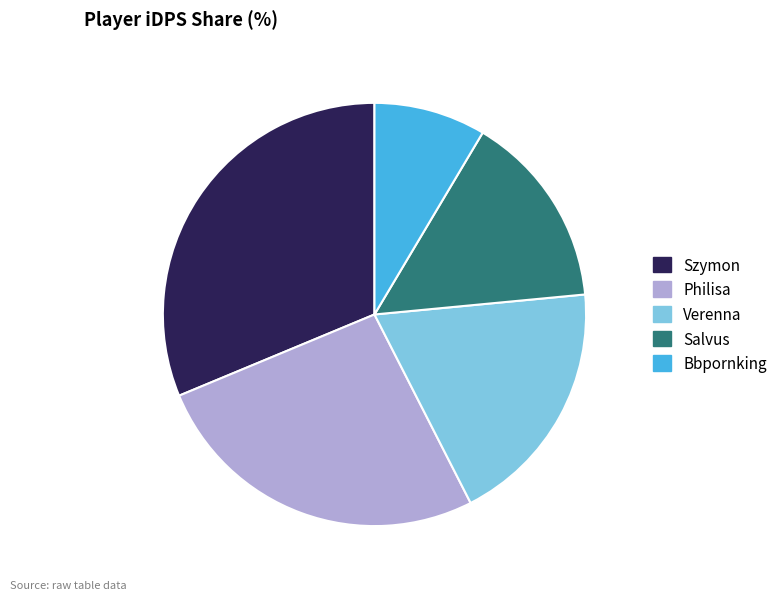

What is the ratio of the value at Bbpornking to the value at Szymon?

0.3